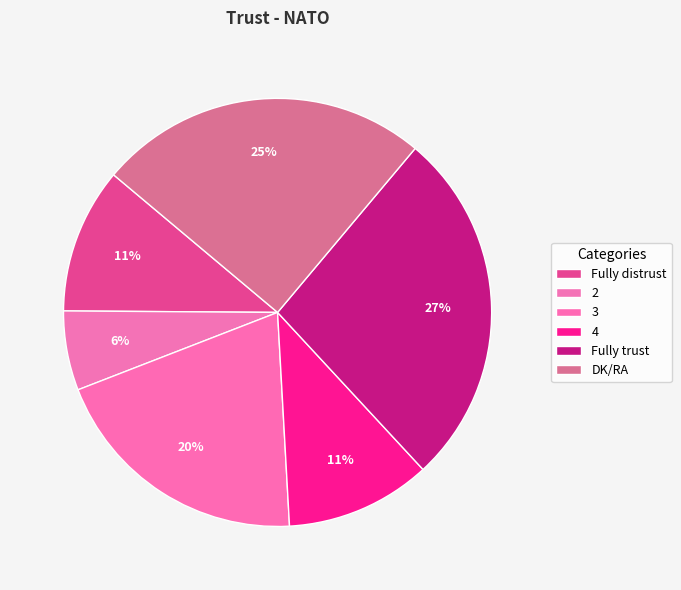

How many slices are in this pie chart?

6